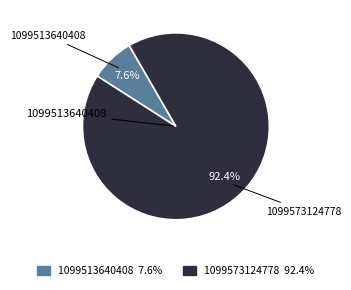

What percentage is the 1099513640408 slice, to the nearest percent?

8%